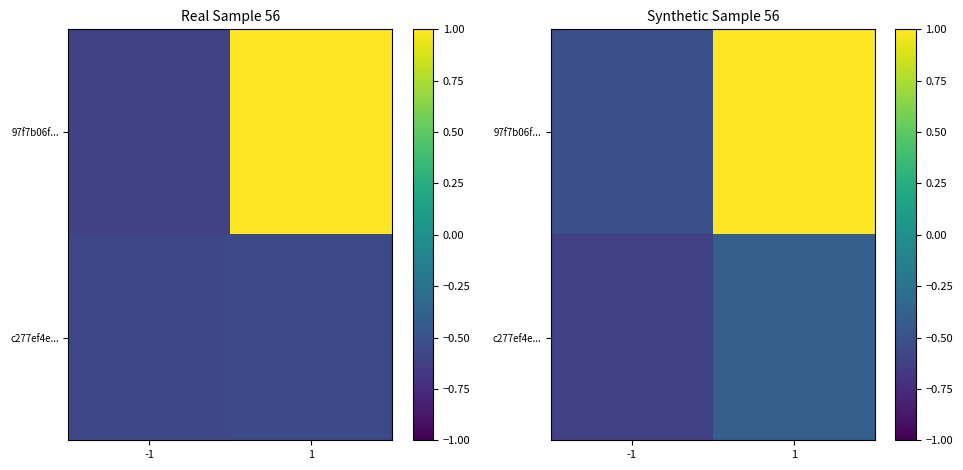

At how many categories does at least one series exceed 0?

1